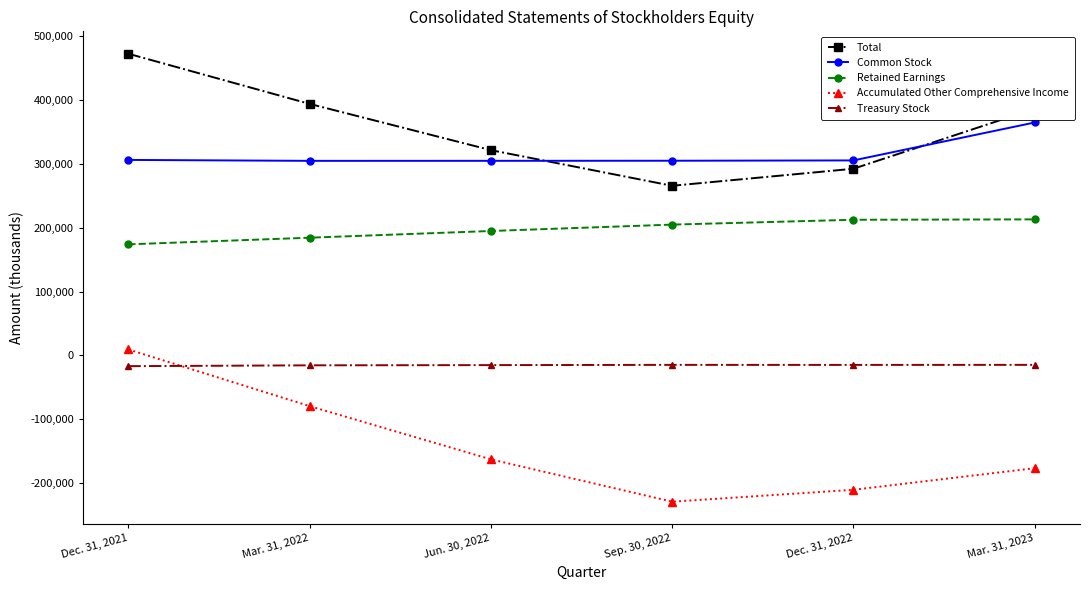

Which category has the lowest value across all series?

Sep. 30, 2022